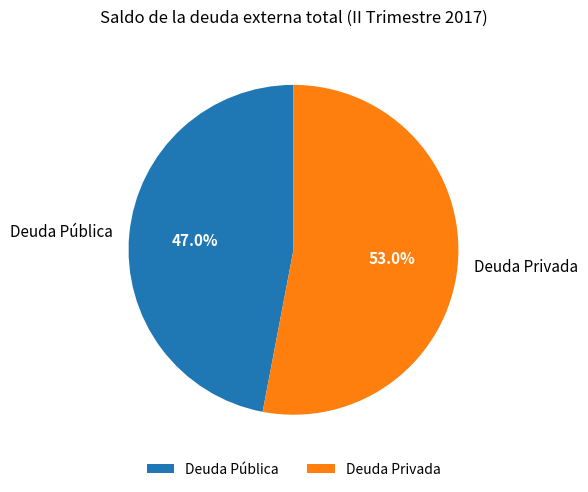

What portion of the pie excludes Deuda Pública?

53.0%